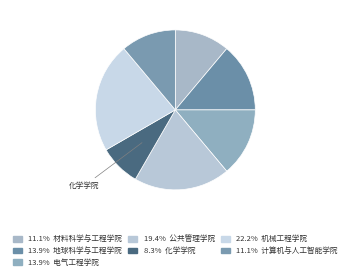

Count the number of slices in the pie.

7